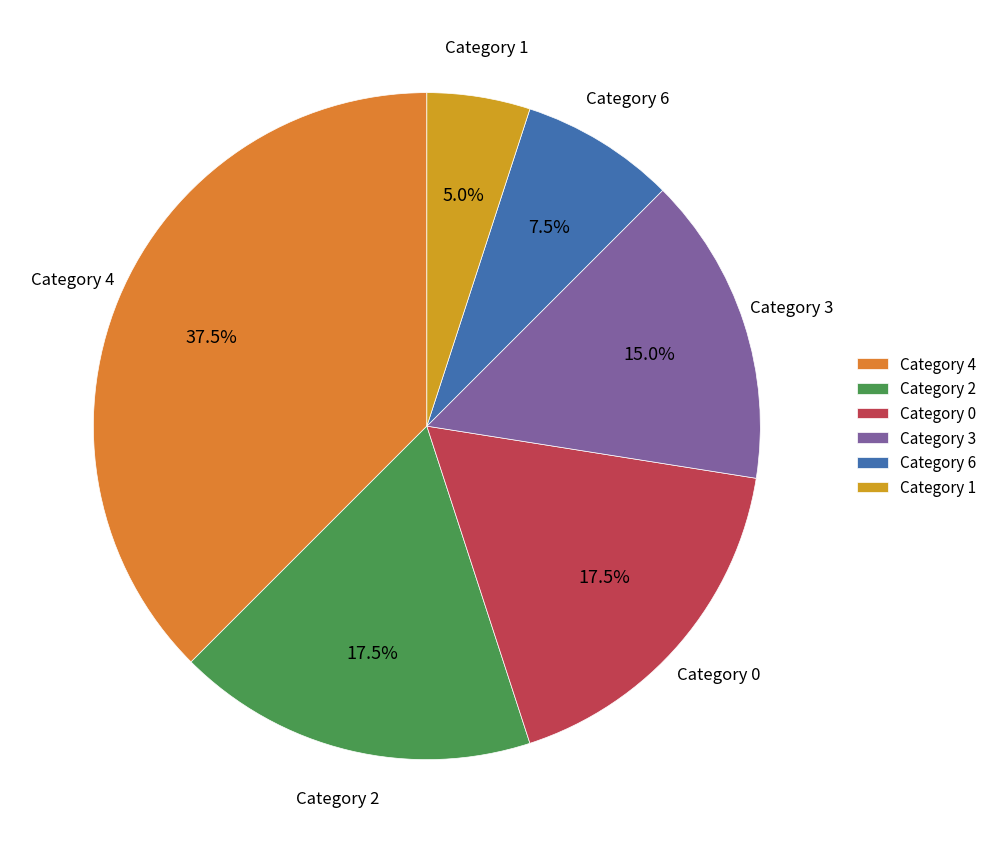

What is the largest slice in the pie chart?

Category 4